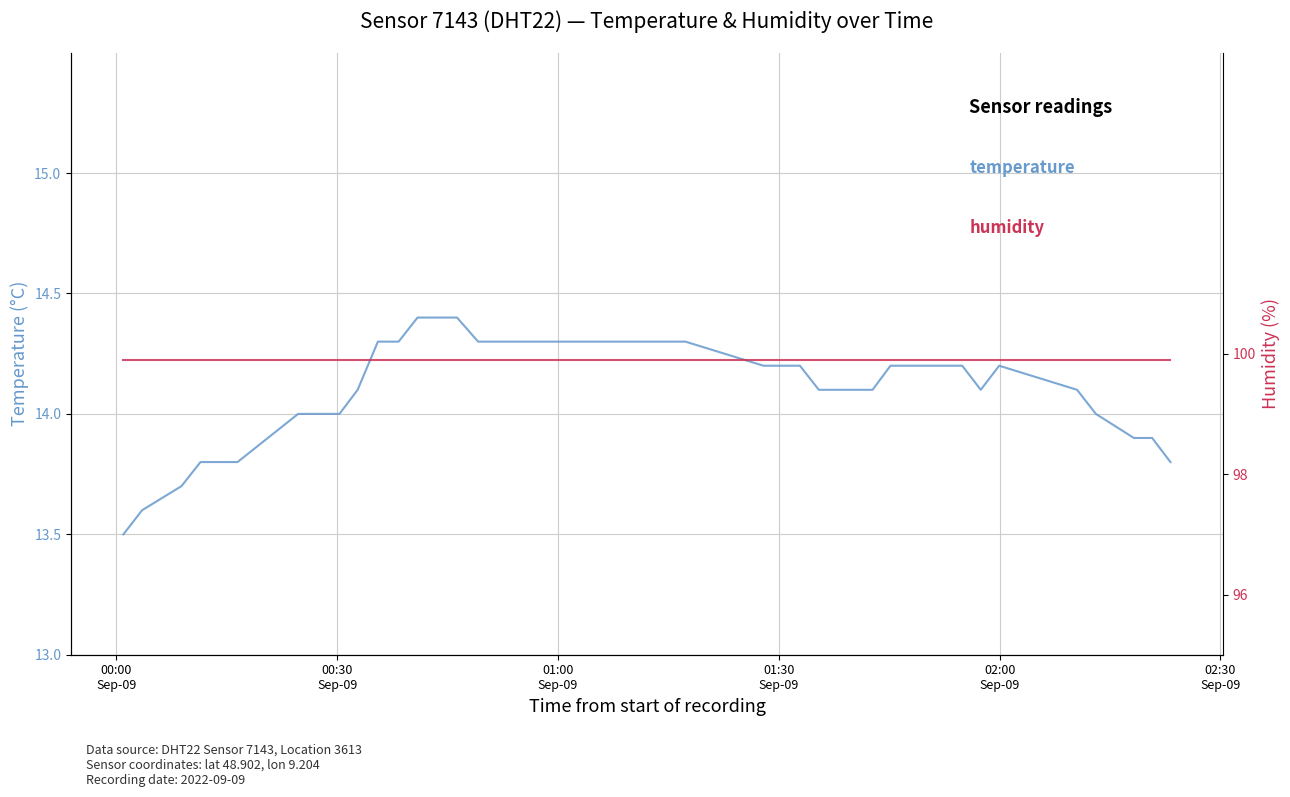

Which series has the widest spread of values?

temperature